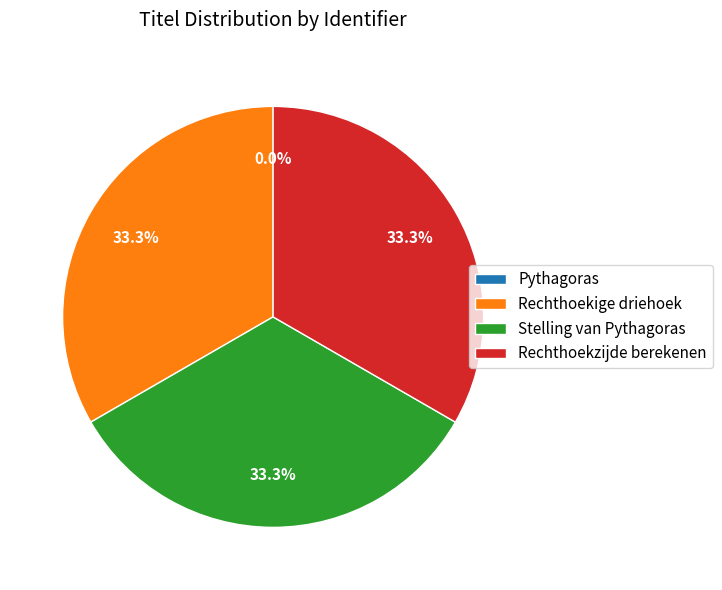

Is there any slice that represents more than half of the pie?

No